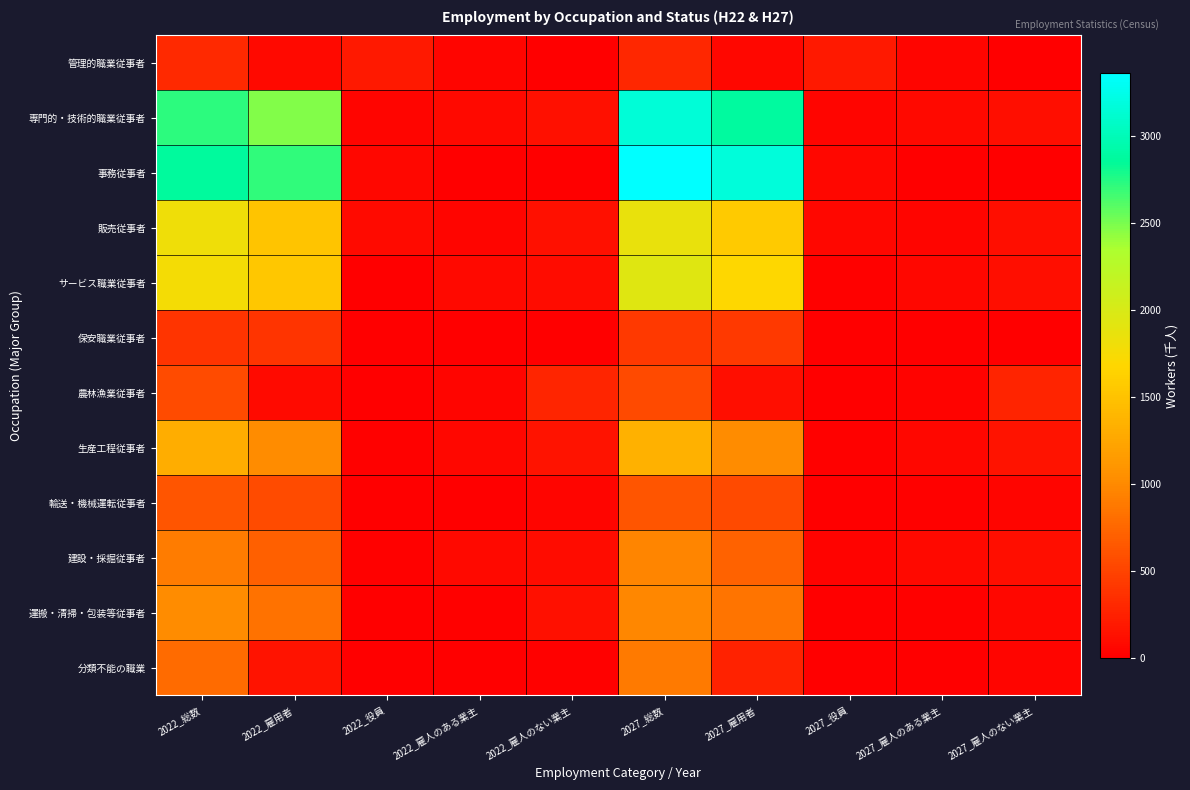

Reading left to right, what are all the values shown in this chart?

管理的職業従事者: 2022_総数=315	2022_雇用者=78	2022_役員=193	2022_雇人のある業主=44	2022_雇人のない業主=0	2027_総数=301	2027_雇用者=62	2027_役員=190	2027_雇人のある業主=46	2027_雇人のない業主=0
専門的・技術的職業従事者: 2022_総数=2728	2022_雇用者=2476	2022_役員=44	2022_雇人のある業主=67	2022_雇人のない業主=120	2027_総数=3154	2027_雇用者=2879	2027_役員=40	2027_雇人のある業主=78	2027_雇人のない業主=111
事務従事者: 2022_総数=2864	2022_雇用者=2715	2022_役員=64	2022_雇人のある業主=0	2022_雇人のない業主=4	2027_総数=3361	2027_雇用者=3174	2027_役員=54	2027_雇人のある業主=3	2027_雇人のない業主=10
販売従事者: 2022_総数=1805	2022_雇用者=1516	2022_役員=86	2022_雇人のある業主=52	2022_雇人のない業主=121	2027_総数=1864	2027_雇用者=1574	2027_役員=65	2027_雇人のある業主=45	2027_雇人のない業主=118
サービス職業従事者: 2022_総数=1763	2022_雇用者=1540	2022_役員=6	2022_雇人のある業主=71	2022_雇人のない業主=94	2027_総数=1939	2027_雇用者=1687	2027_役員=14	2027_雇人のある業主=60	2027_雇人のない業主=108
保安職業従事者: 2022_総数=393	2022_雇用者=393	2022_役員=0	2022_雇人のある業主=0	2022_雇人のない業主=0	2027_総数=422	2027_雇用者=421	2027_役員=0	2027_雇人のある業主=0	2027_雇人のない業主=1
農林漁業従事者: 2022_総数=561	2022_雇用者=89	2022_役員=3	2022_雇人のある業主=41	2022_雇人のない業主=285	2027_総数=545	2027_雇用者=110	2027_役員=5	2027_雇人のある業主=35	2027_雇人のない業主=268
生産工程従事者: 2022_総数=1310	2022_雇用者=1017	2022_役員=25	2022_雇人のある業主=56	2022_雇人のない業主=153	2027_総数=1344	2027_雇用者=1023	2027_役員=24	2027_雇人のある業主=59	2027_雇人のない業主=153
輸送・機械運転従事者: 2022_総数=628	2022_雇用者=561	2022_役員=4	2022_雇人のある業主=7	2022_雇人のない業主=47	2027_総数=630	2027_雇用者=540	2027_役員=4	2027_雇人のある業主=18	2027_雇人のない業主=48
建設・採掘従事者: 2022_総数=903	2022_雇用者=703	2022_役員=26	2022_雇人のある業主=68	2022_雇人のない業主=93	2027_総数=959	2027_雇用者=722	2027_役員=28	2027_雇人のある業主=70	2027_雇人のない業主=113
運搬・清掃・包装等従事者: 2022_総数=1023	2022_雇用者=840	2022_役員=11	2022_雇人のある業主=15	2022_雇人のない業主=130	2027_総数=980	2027_雇用者=852	2027_役員=9	2027_雇人のある業主=20	2027_雇人のない業主=59
分類不能の職業: 2022_総数=785	2022_雇用者=147	2022_役員=3	2022_雇人のある業主=4	2022_雇人のない業主=15	2027_総数=891	2027_雇用者=250	2027_役員=3	2027_雇人のある業主=10	2027_雇人のない業主=52